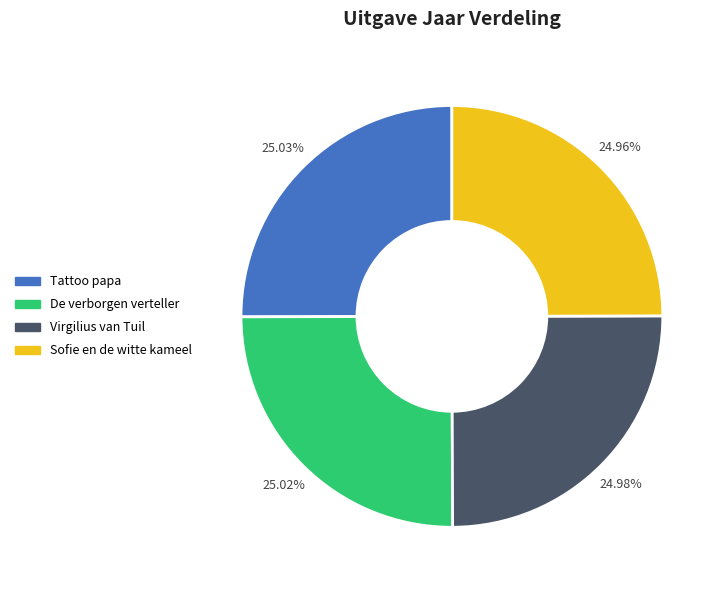

How many slices are in this pie chart?

4